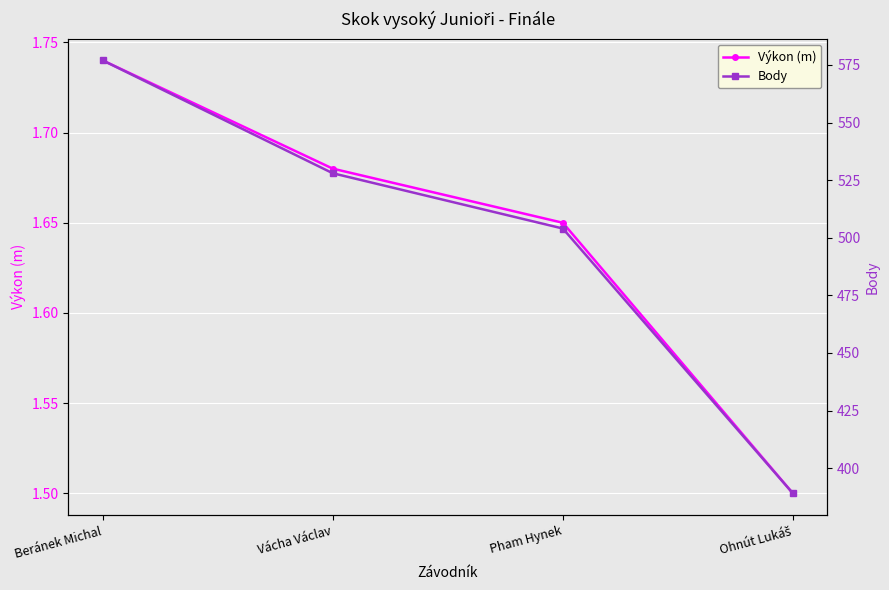

Reading right to left, transcribe all the data shown in this chart.

Výkon (m): Ohnút Lukáš=1.5	Pham Hynek=1.6	Vácha Václav=1.7	Beránek Michal=1.7
Body: Ohnút Lukáš=389.0	Pham Hynek=504.0	Vácha Václav=528.0	Beránek Michal=577.0